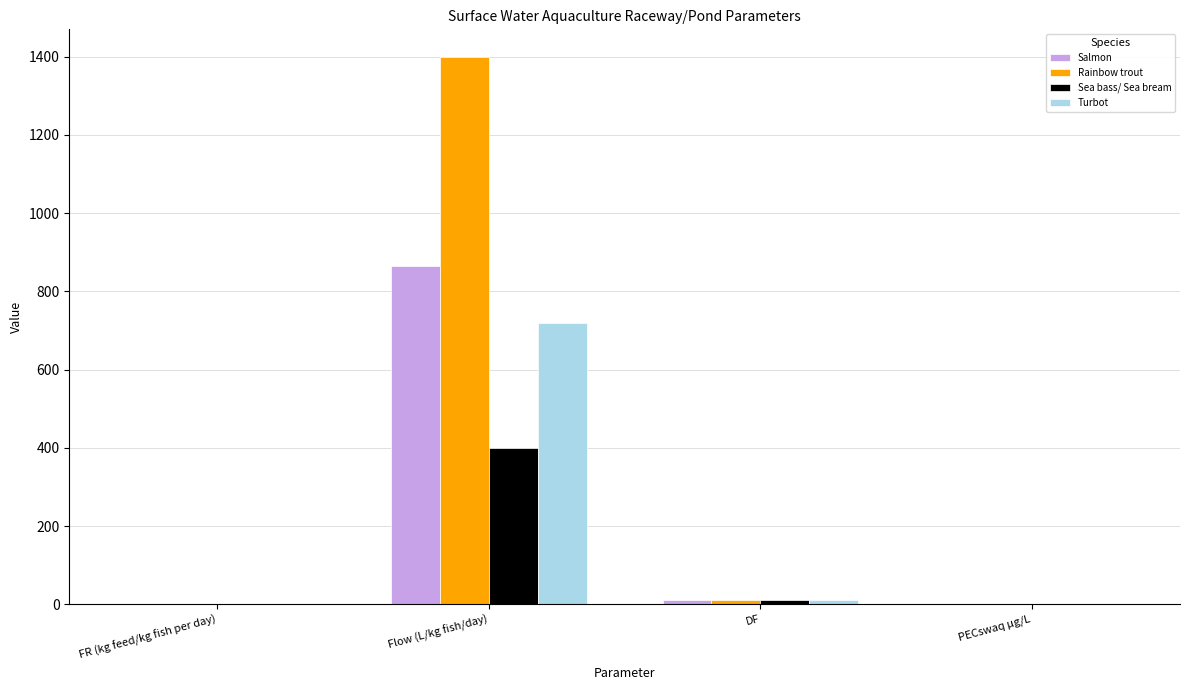

True or false: Turbot has a value of 0.0 at FR (kg feed/kg fish per day).

True